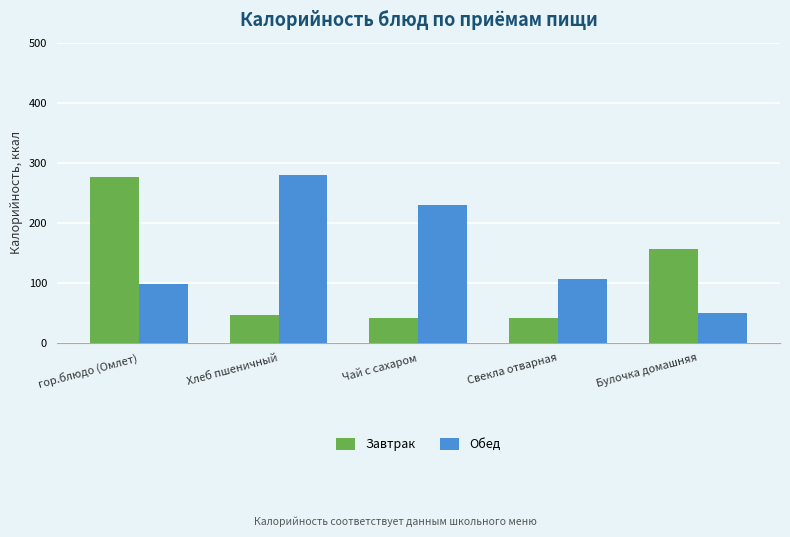

List the series in order of their peak value, lowest first.

Завтрак, Обед